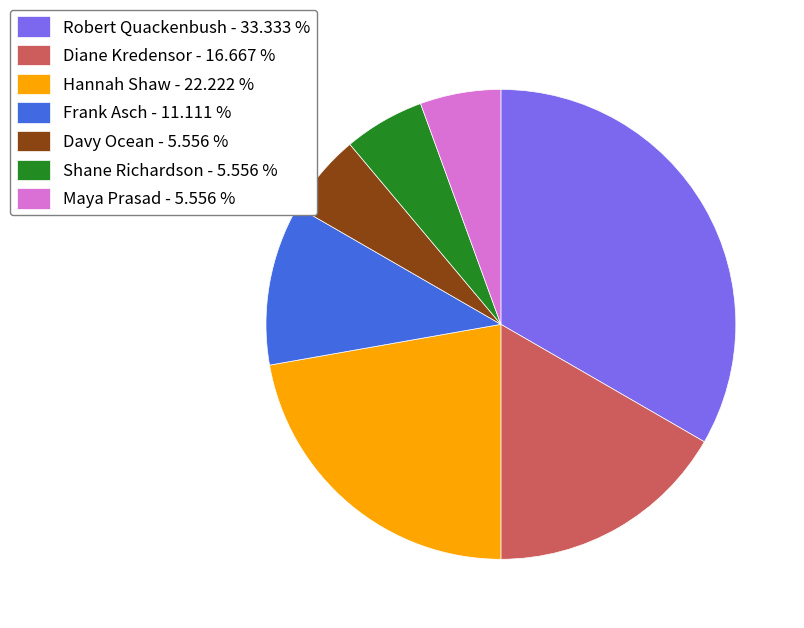

How many segments does this pie chart have?

7